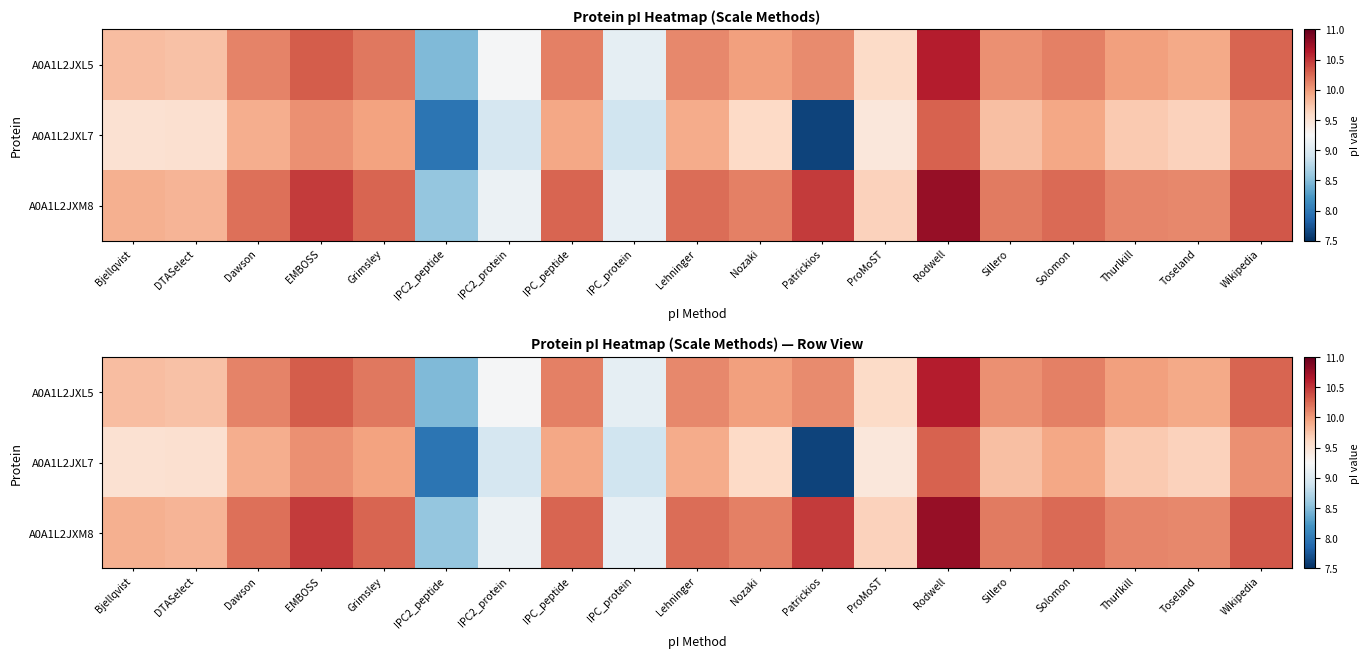

What is the total value across all series at Dawson?

30.2